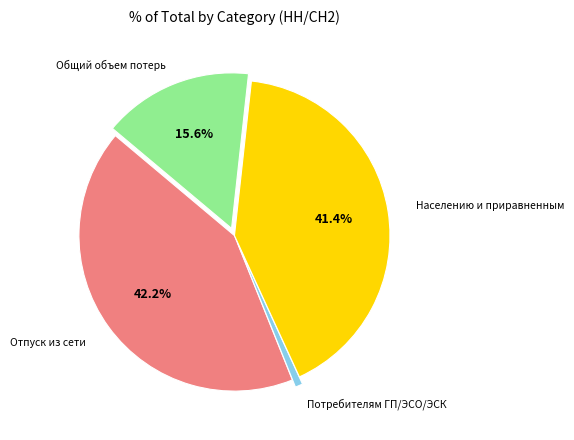

Is there any slice that represents more than half of the pie?

No